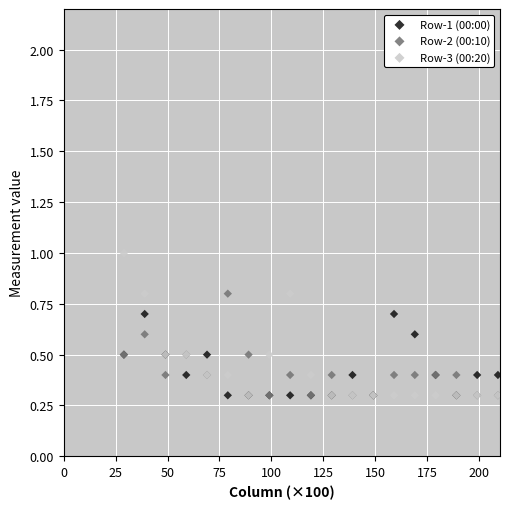

What are all the series names shown in the legend?

Row-1 (00:00), Row-2 (00:10), Row-3 (00:20)